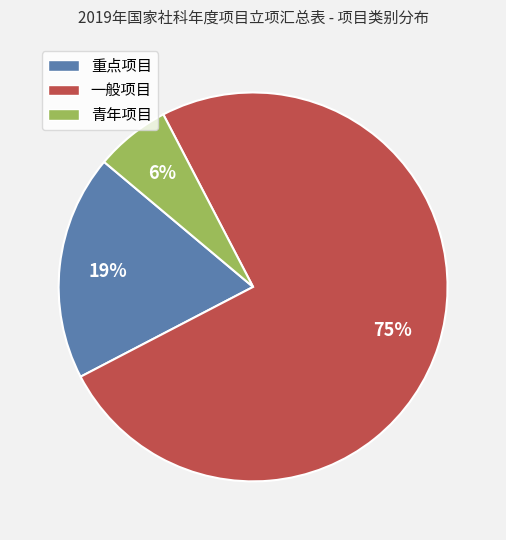

Which has a higher value, 一般项目 or 重点项目?

一般项目